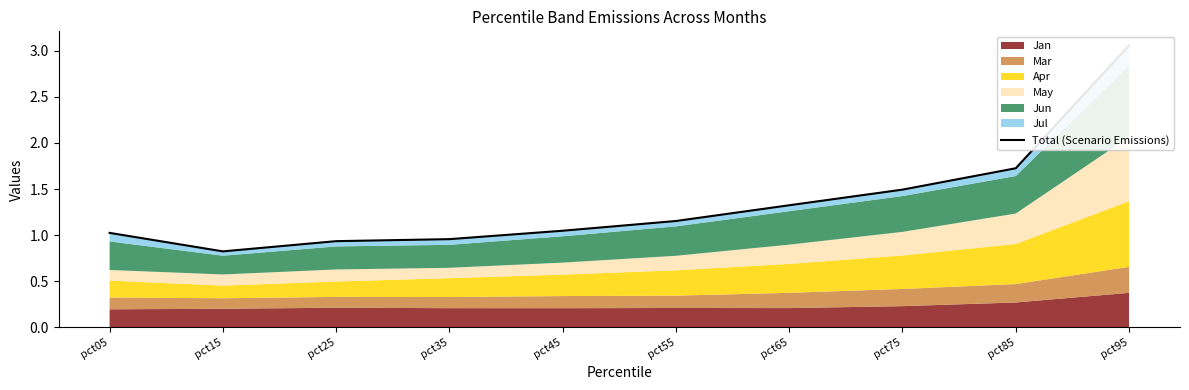

How many values are below 1?

3